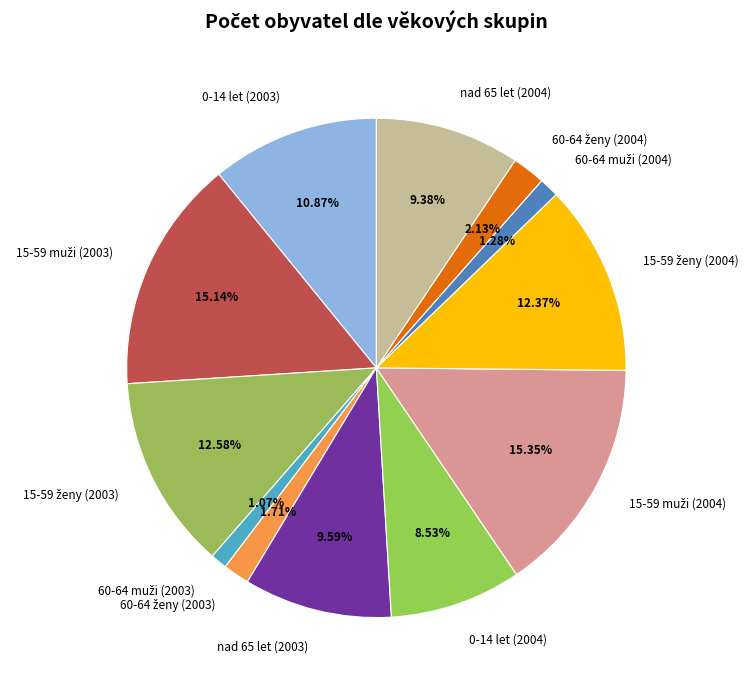

Is nad 65 let (2003) the majority of the pie?

No